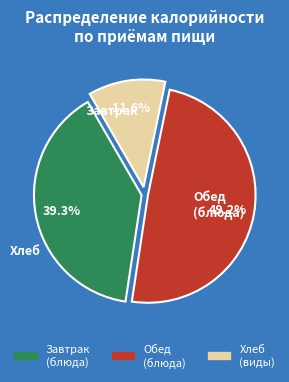

Is there any slice that represents more than half of the pie?

No